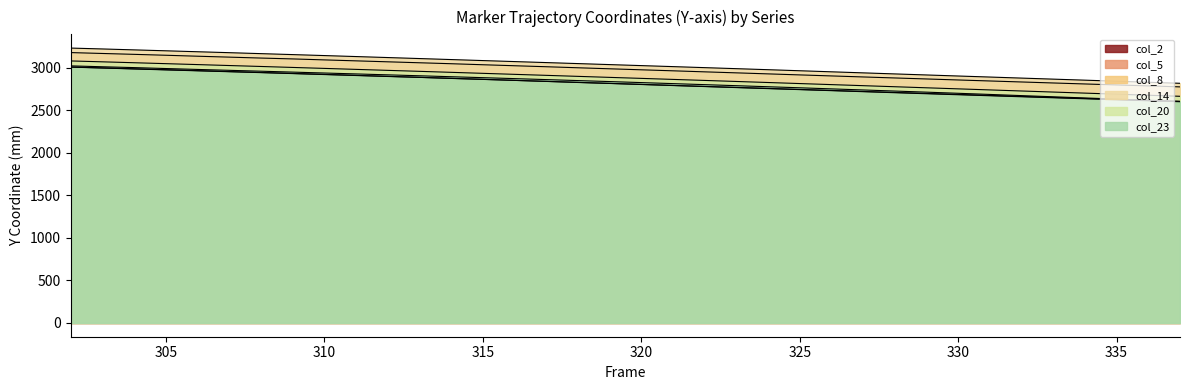

What is the value of the col_2 point at the 31st from the left?

2657.3